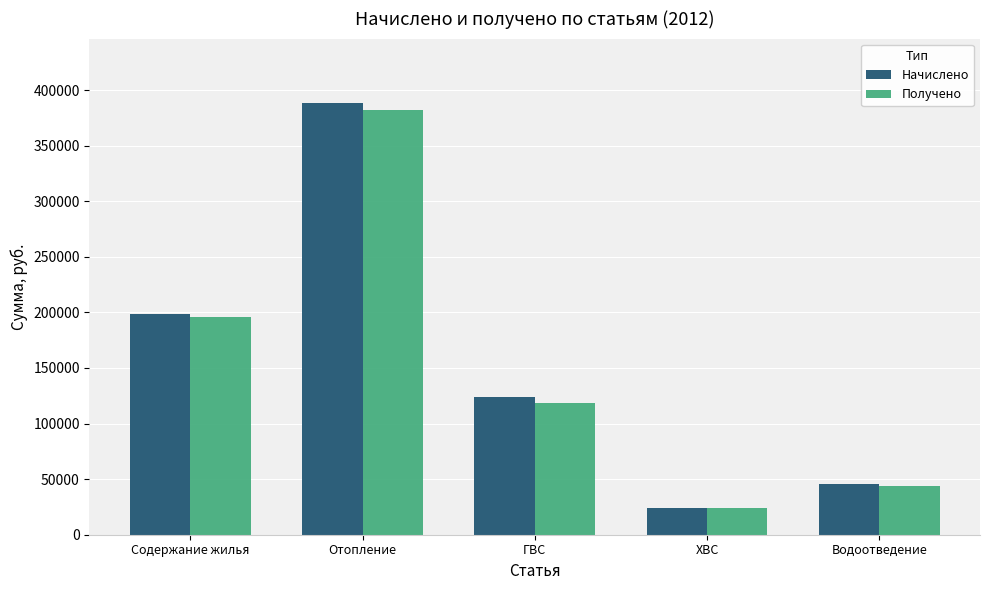

Reading left to right, what are all the values shown in this chart?

Начислено: 198960.7	388066.2	124286.9	23698.6	45431.8
Получено: 195981.8	382131.4	118223.8	24441.9	44165.6